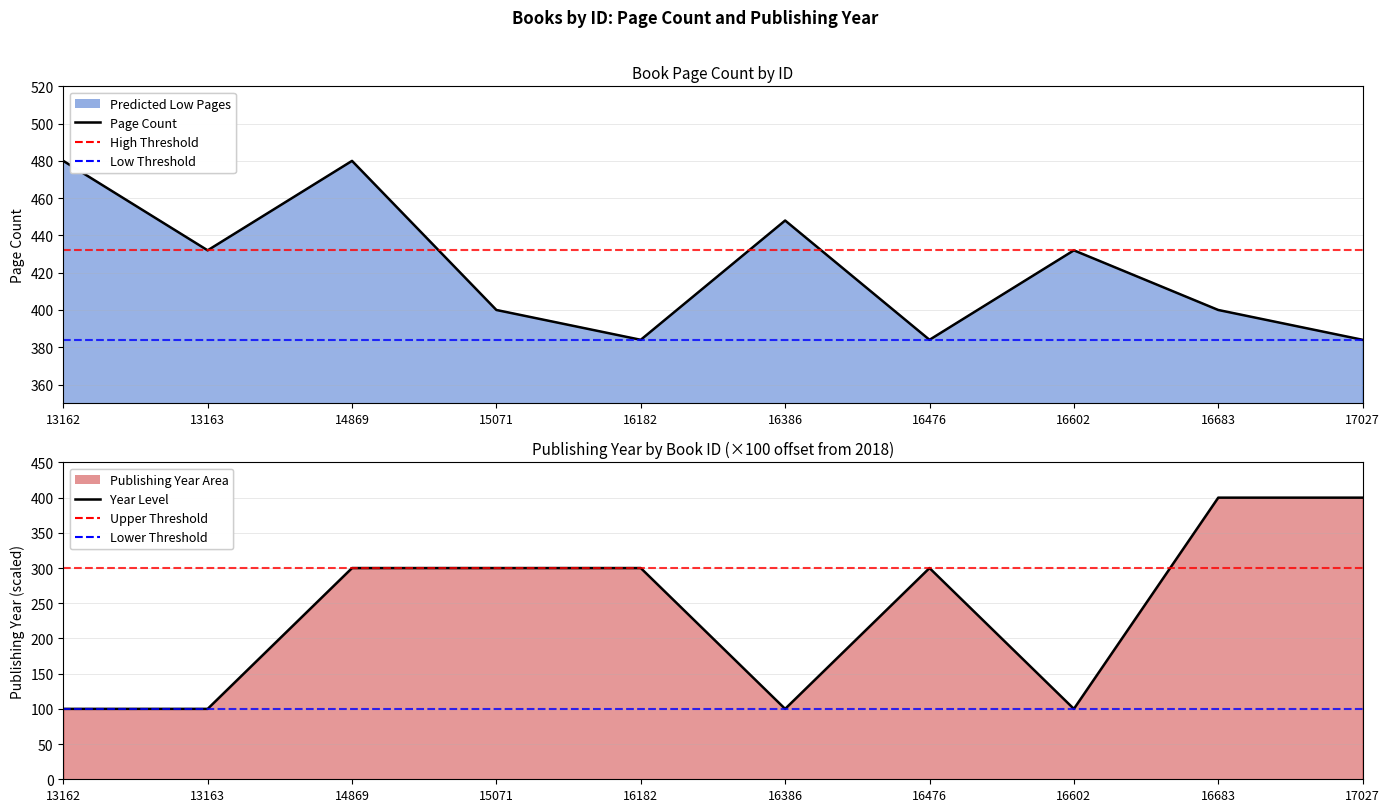

What is the difference between the maximum and minimum values in the pageCount line series?

96